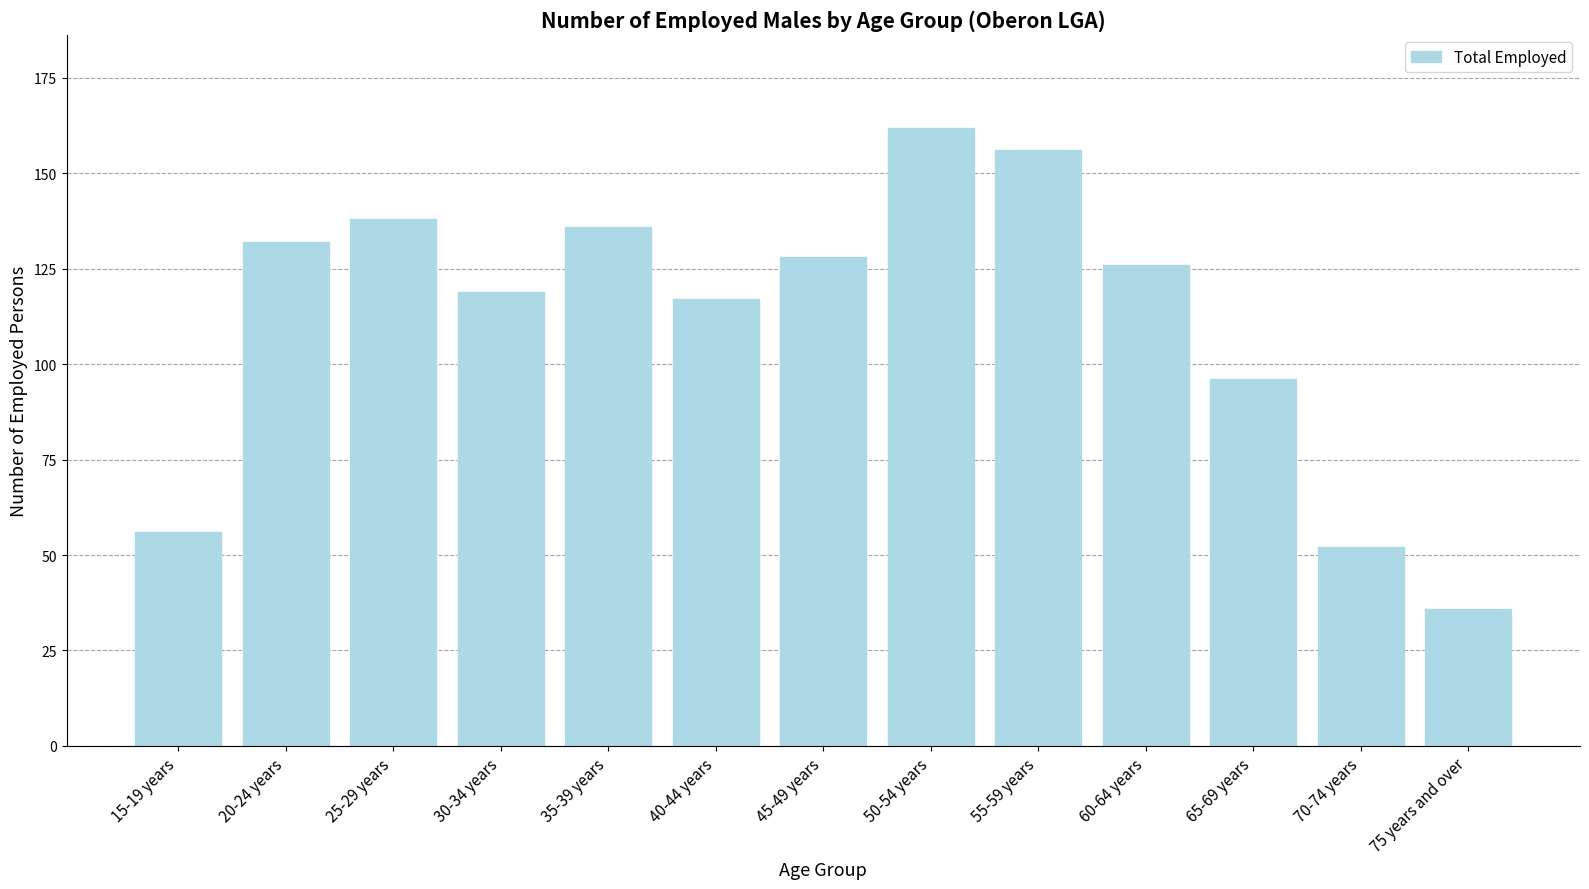

What is the value of the 10th bar from the left?

126